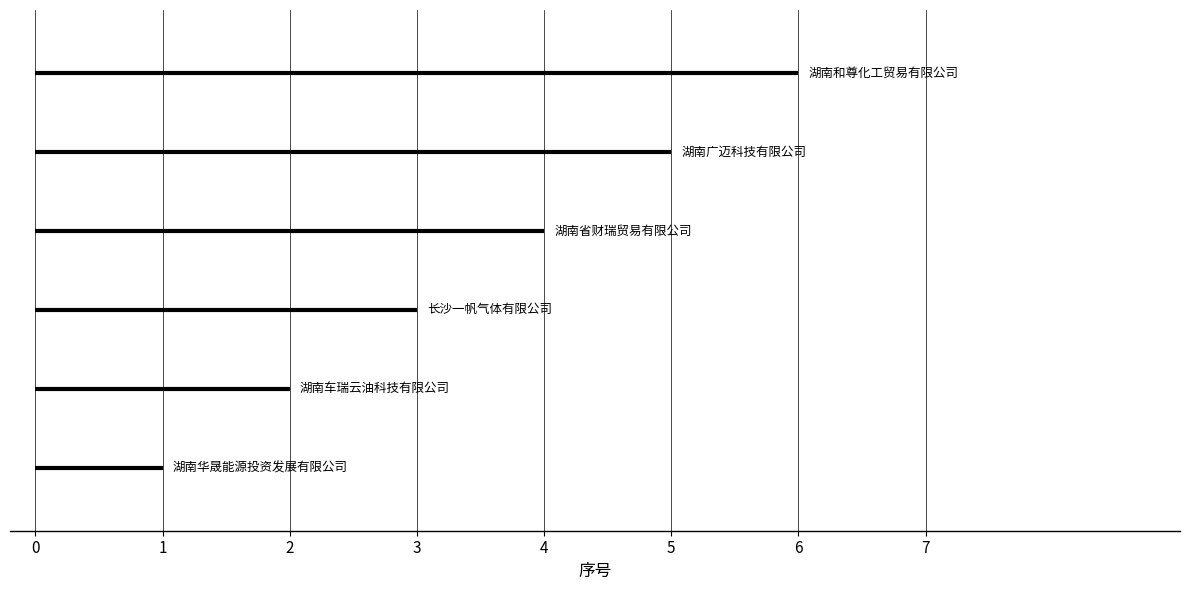

Is the value of 湖南广迈科技有限公司 at 1 greater than the value of 长沙一帆气体有限公司 at 1?

Yes